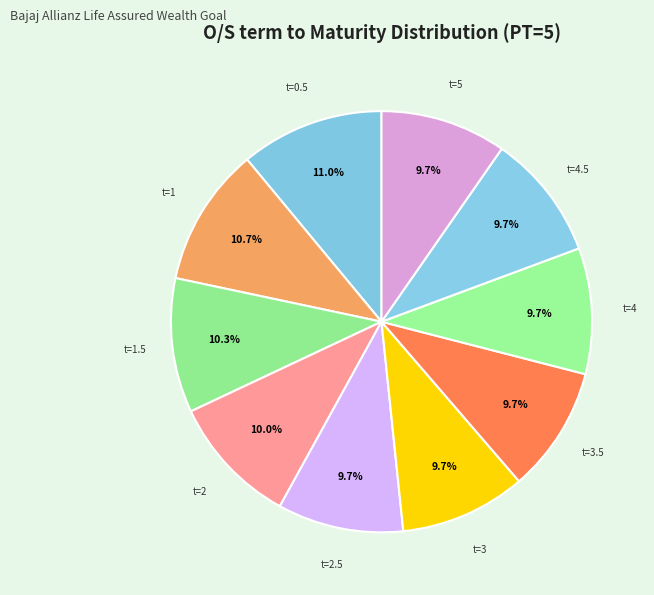

How much of the chart is everything except t=3.5?

90.3%